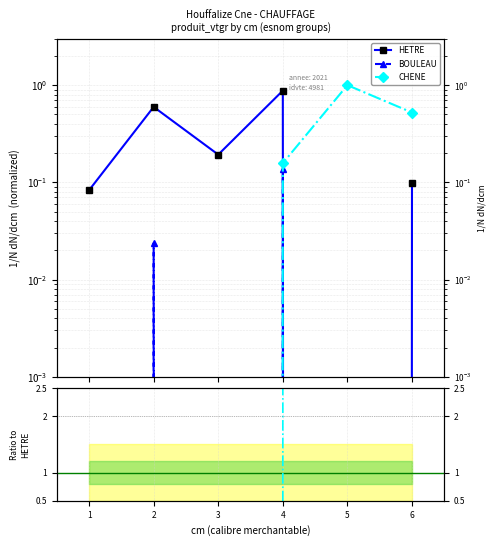

True or false: BOULEAU / HETRE and CHENE cross at least once.

False